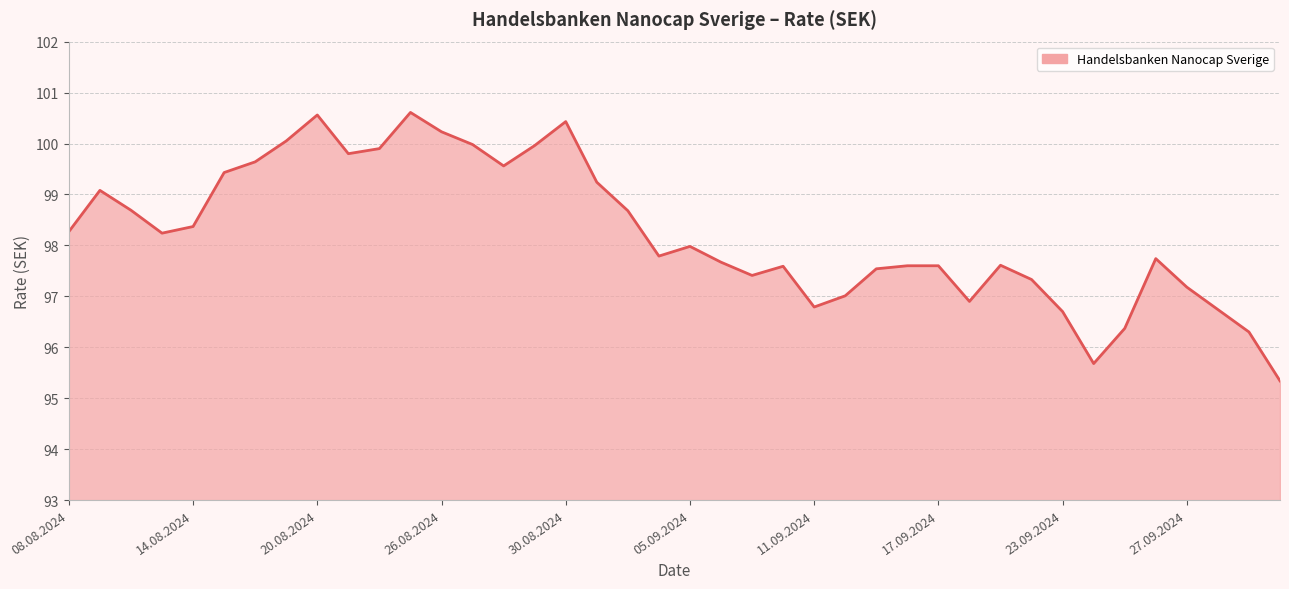

What is the smallest value displayed?

95.3